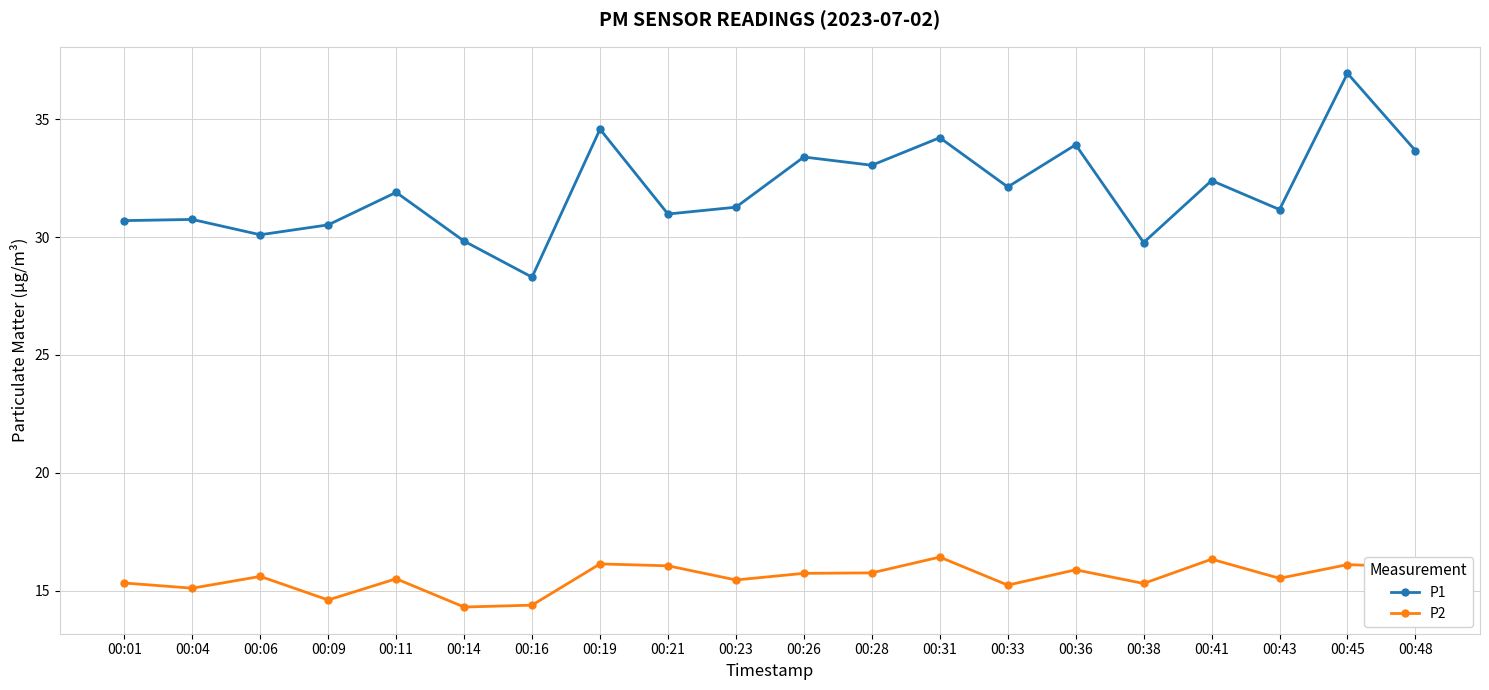

The P2 series shows 15.6 at 00:06. True or false?

True